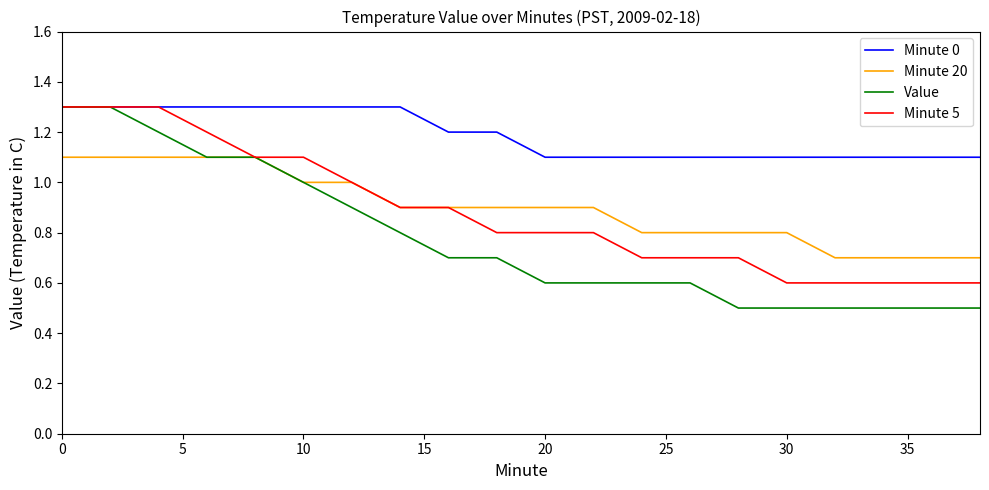

What is the maximum value for Minute 0?

1.3